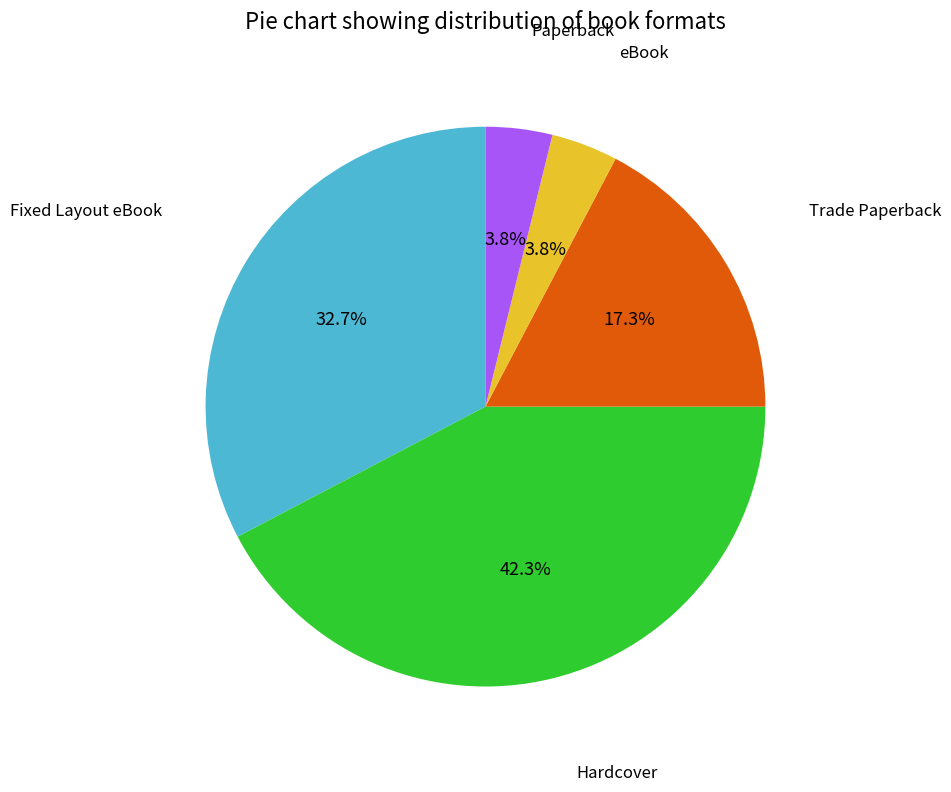

Does any single category account for the majority?

No